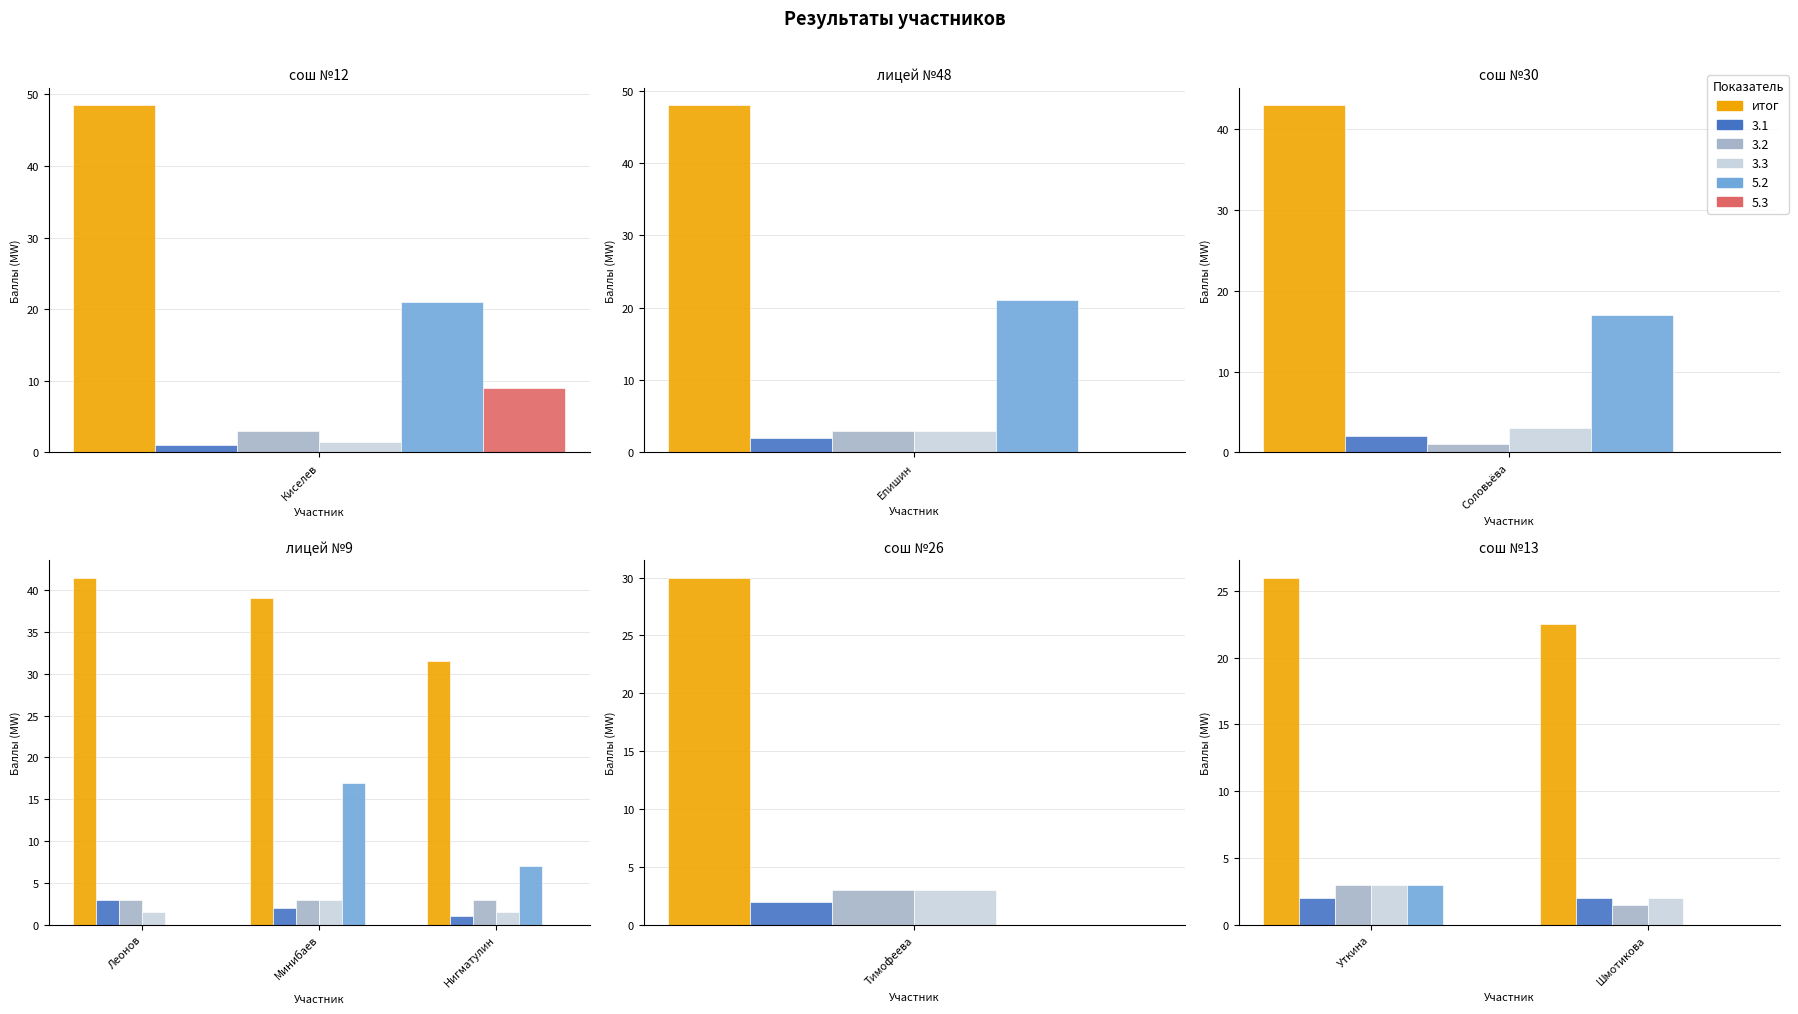

Which has a higher value, Шмотикова or Уткина?

Уткина